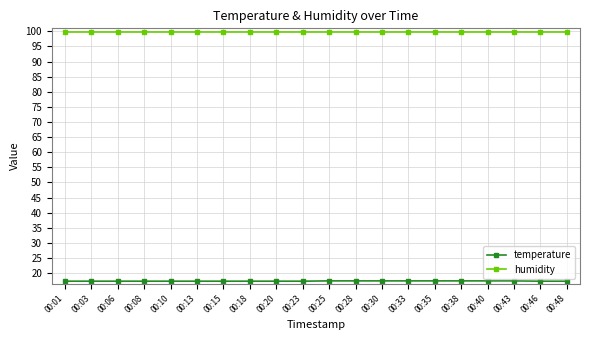

Rank the series at 00:03 from highest to lowest value.

humidity, temperature